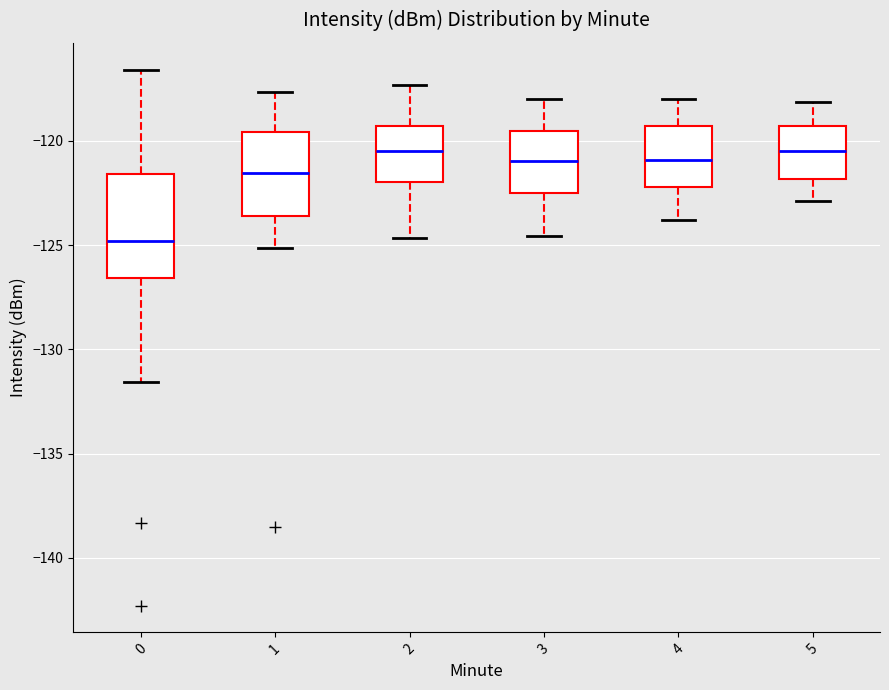

Comparing the boxes themselves (not the whiskers), which one is the tallest?

0